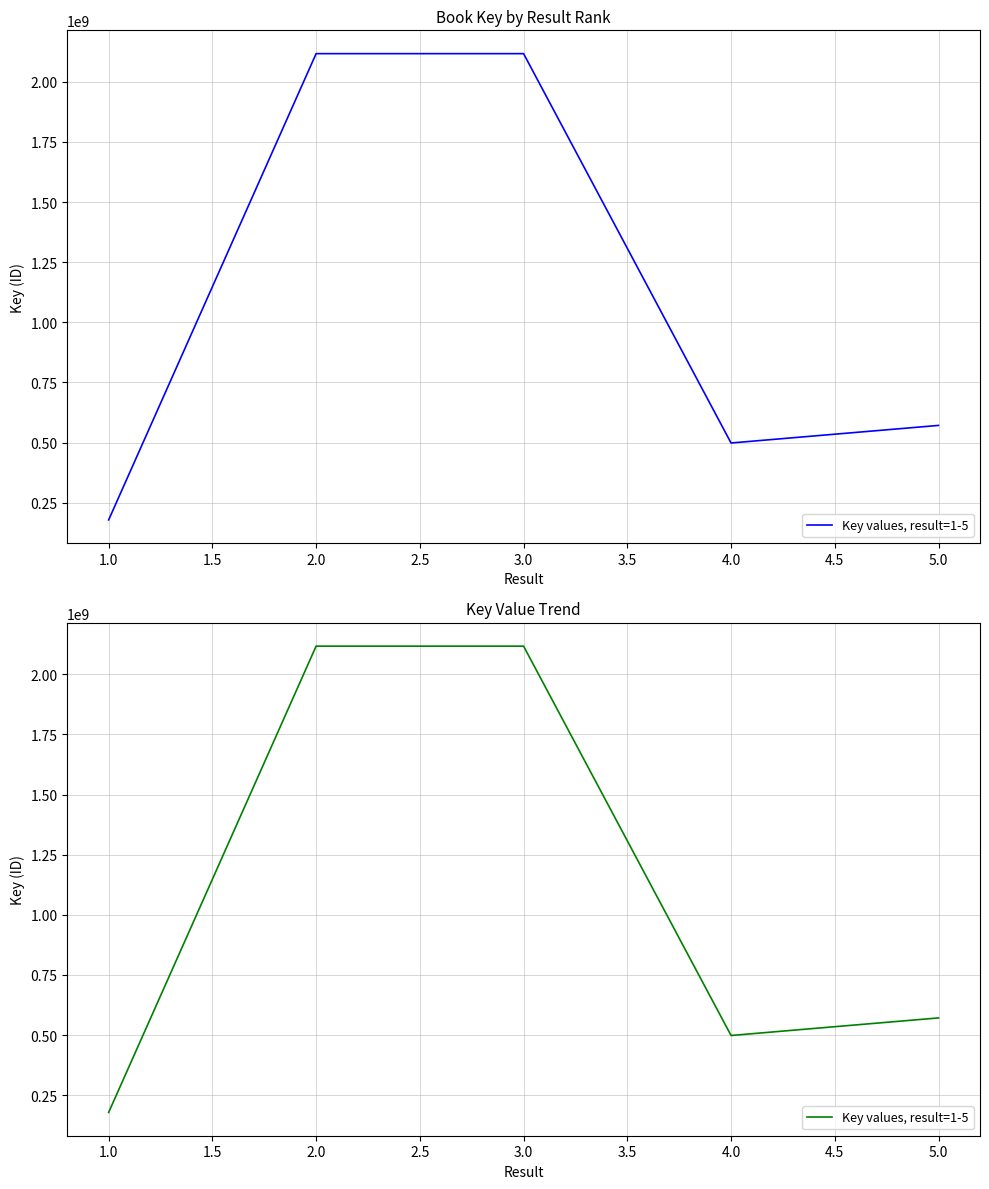

How many values exceed 571121073?

2